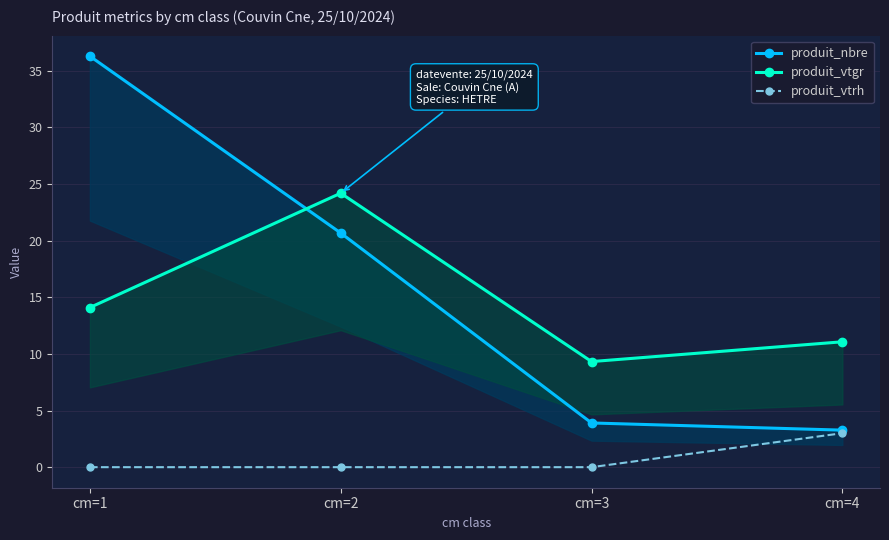

Is the value of produit_vtgr at cm=4 greater than the value of produit_nbre at cm=2?

No